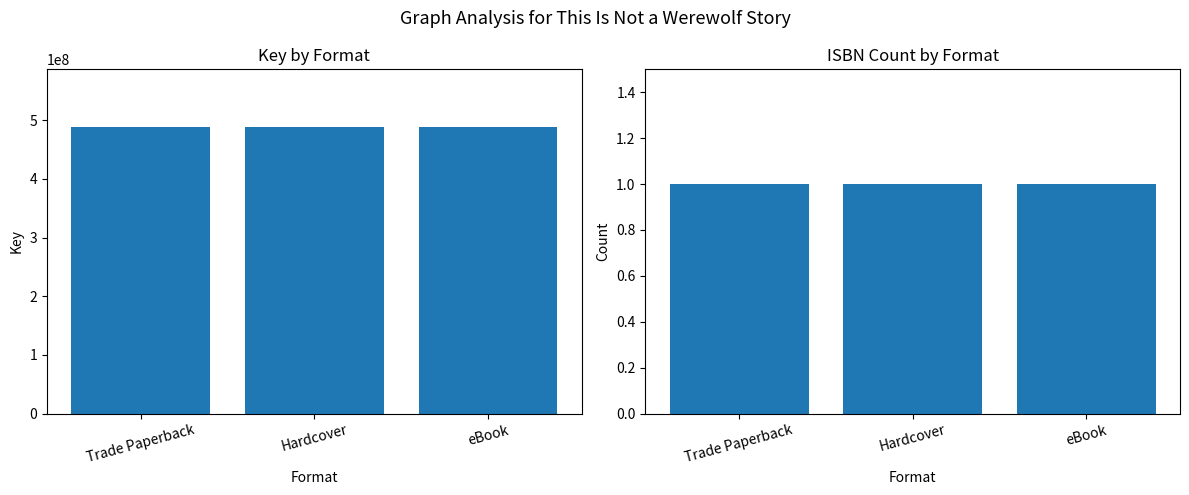

Rank the series by their maximum value, from highest to lowest.

Key, Count